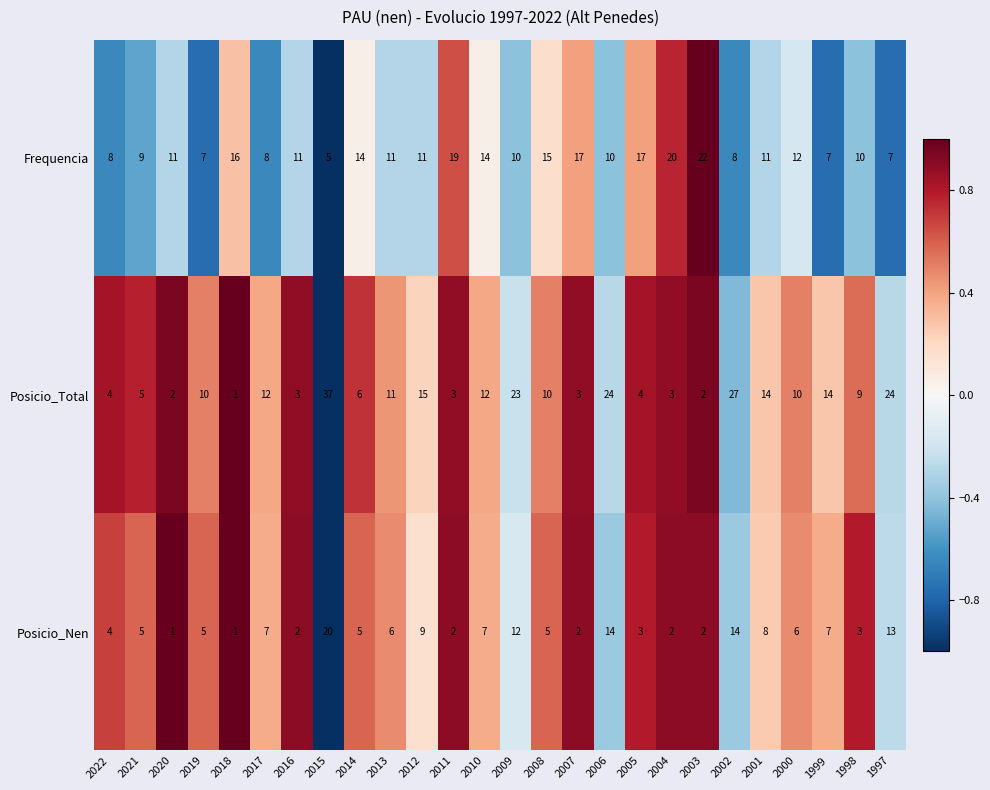

The Posicio_Total series shows 38 at 2009. True or false?

False